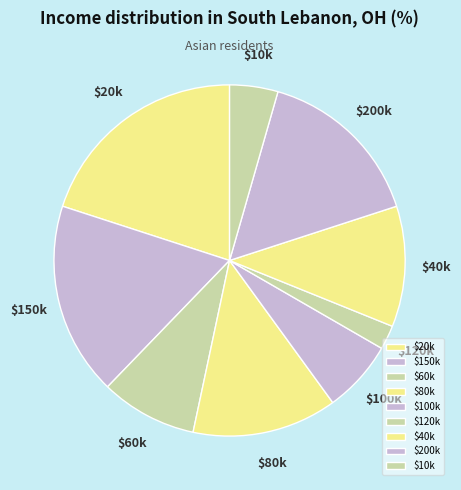

True or false: $200k accounts for 30% of the total.

False